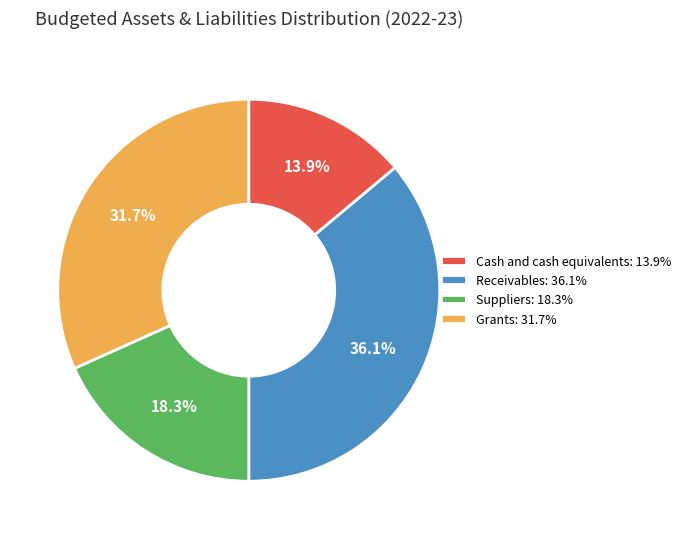

Approximately how many times larger is the value at Cash and cash equivalents: 13.9% compared to Suppliers: 18.3%?

0.8